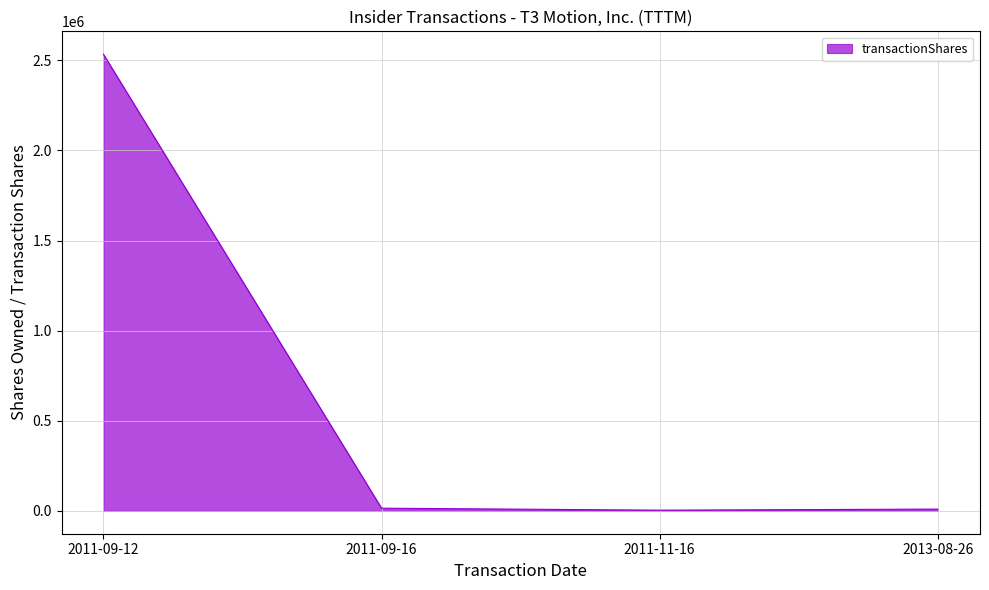

What is the greatest value displayed?

2534065